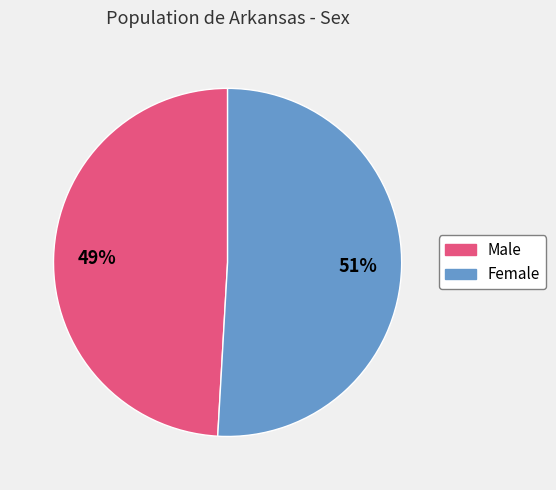

To the nearest percent, what percentage of the pie is Female?

51%